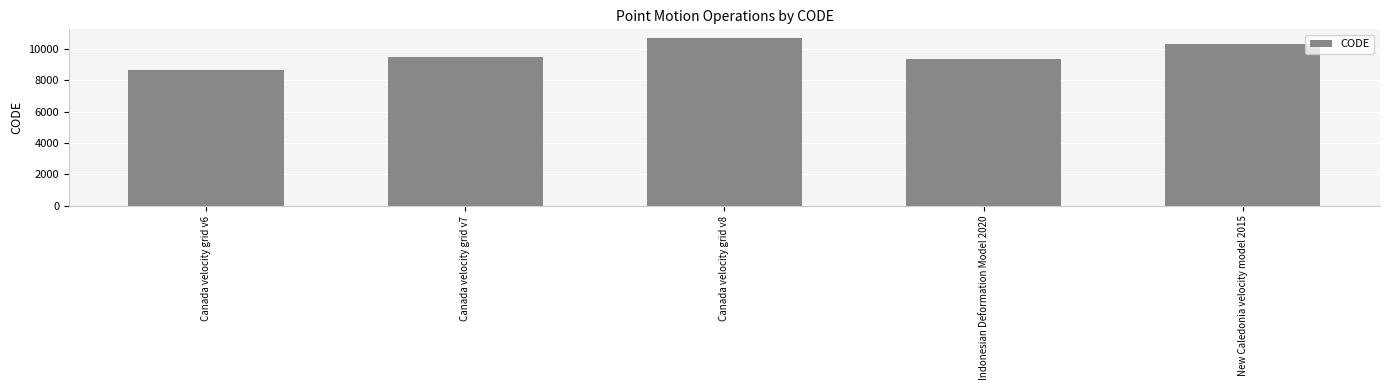

Rank the categories by value from lowest to highest.

Canada velocity grid v6, Indonesian Deformation Model 2020, Canada velocity grid v7, New Caledonia velocity model 2015, Canada velocity grid v8